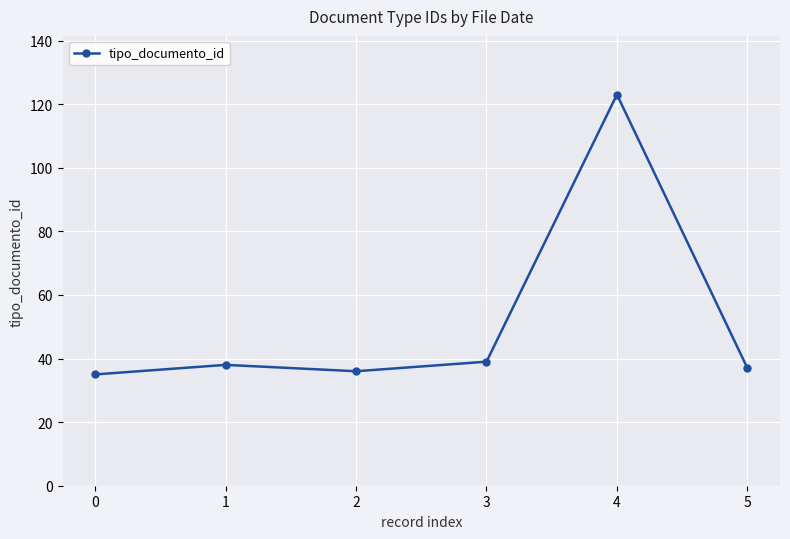

At which category does the data reach its first local valley?

2